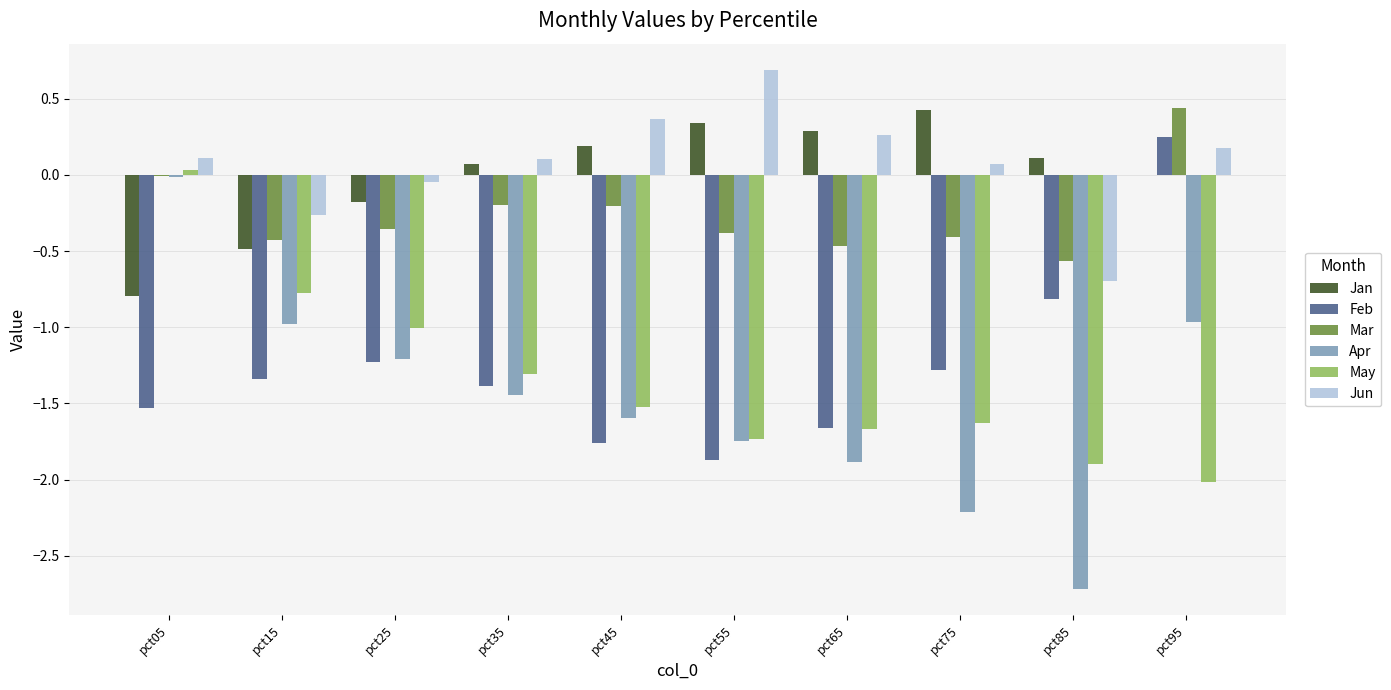

What is the total value across all series at pct85?

-6.6